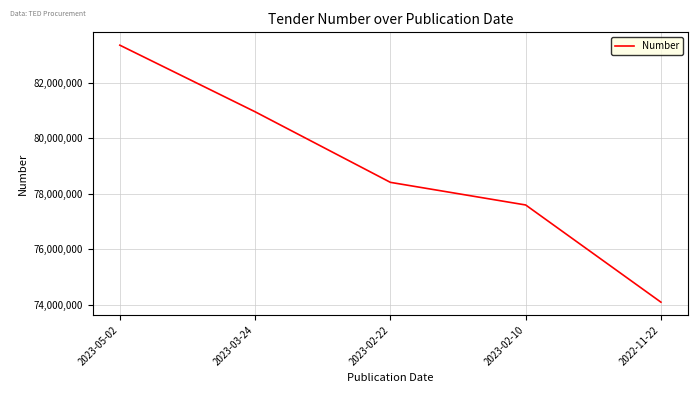

Approximately how many times larger is the value at 2023-02-10 compared to 2023-05-02?

0.9